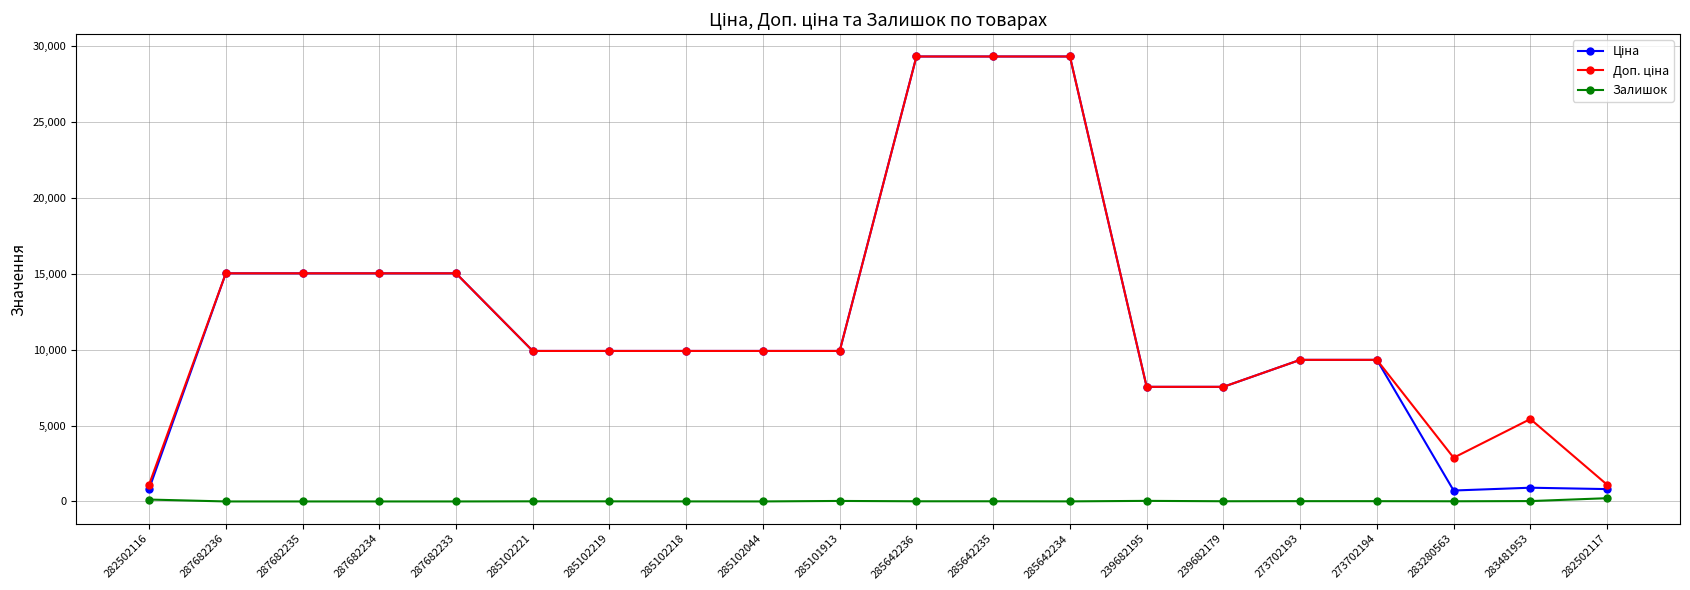

At how many categories does at least one series exceed 19894?

3